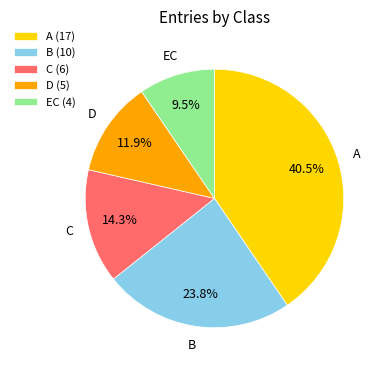

What percentage do C and A together represent?

54.8%